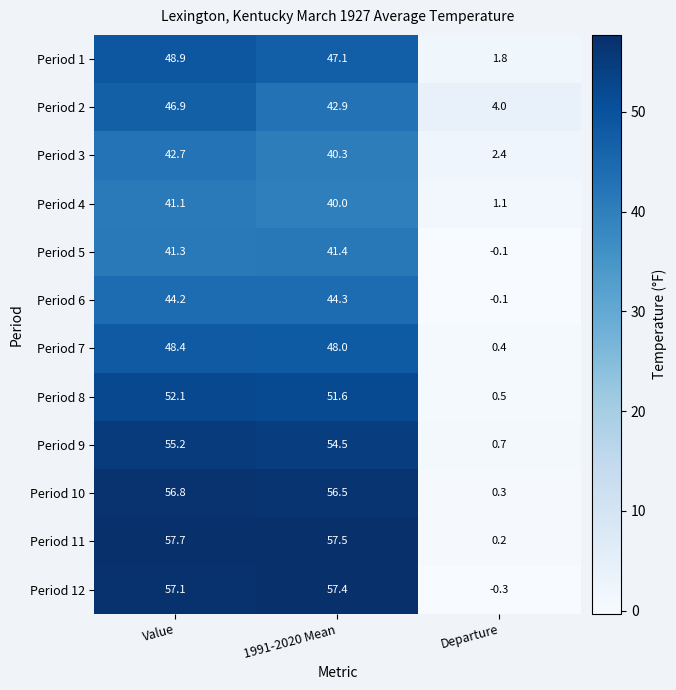

At which category is the sum across all series the highest?

Value